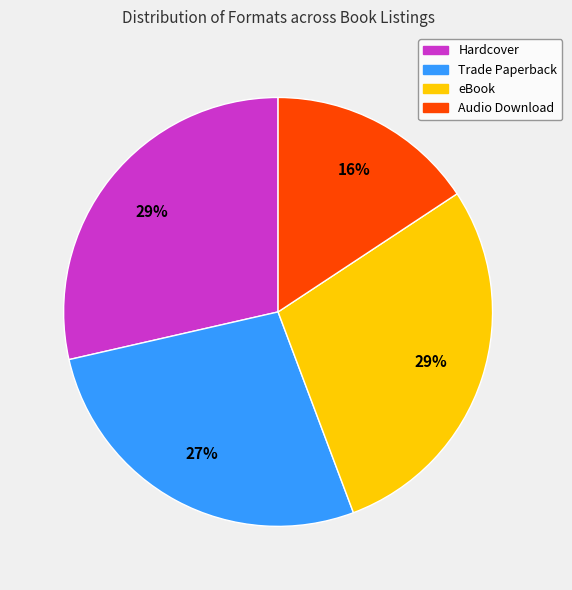

Is Trade Paperback the majority of the pie?

No